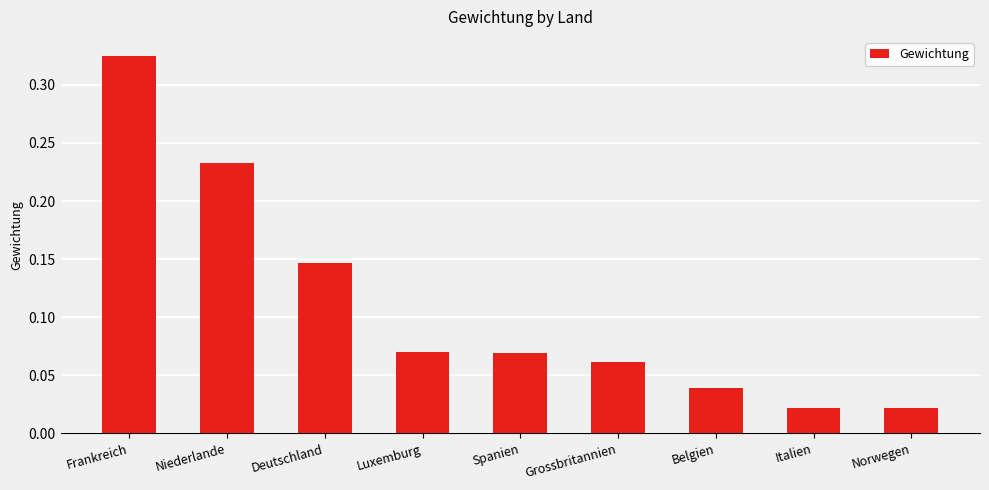

Which label corresponds to the largest value in the chart?

Frankreich